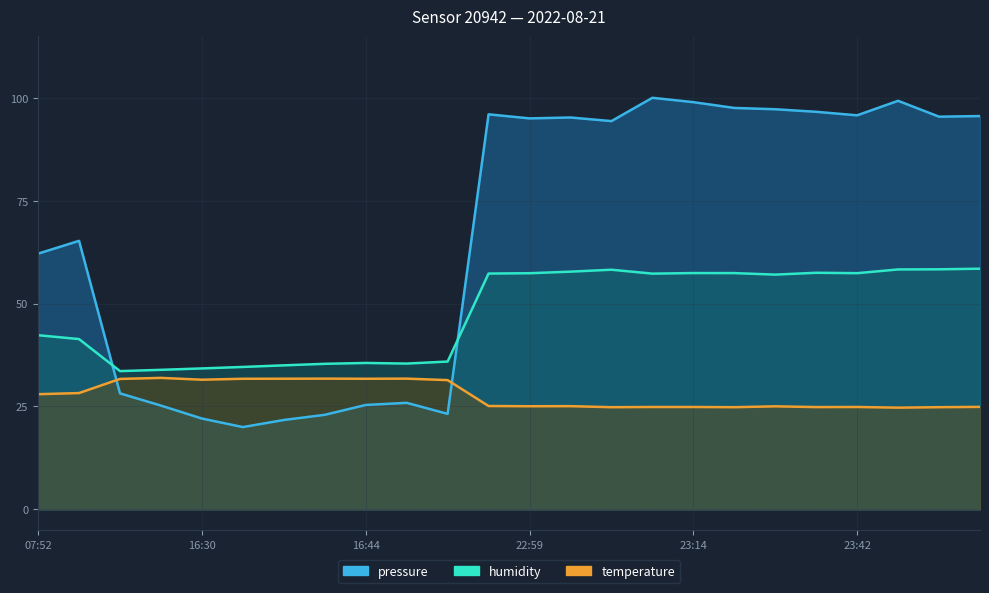

Rank the series by their maximum value, from highest to lowest.

pressure, humidity, temperature